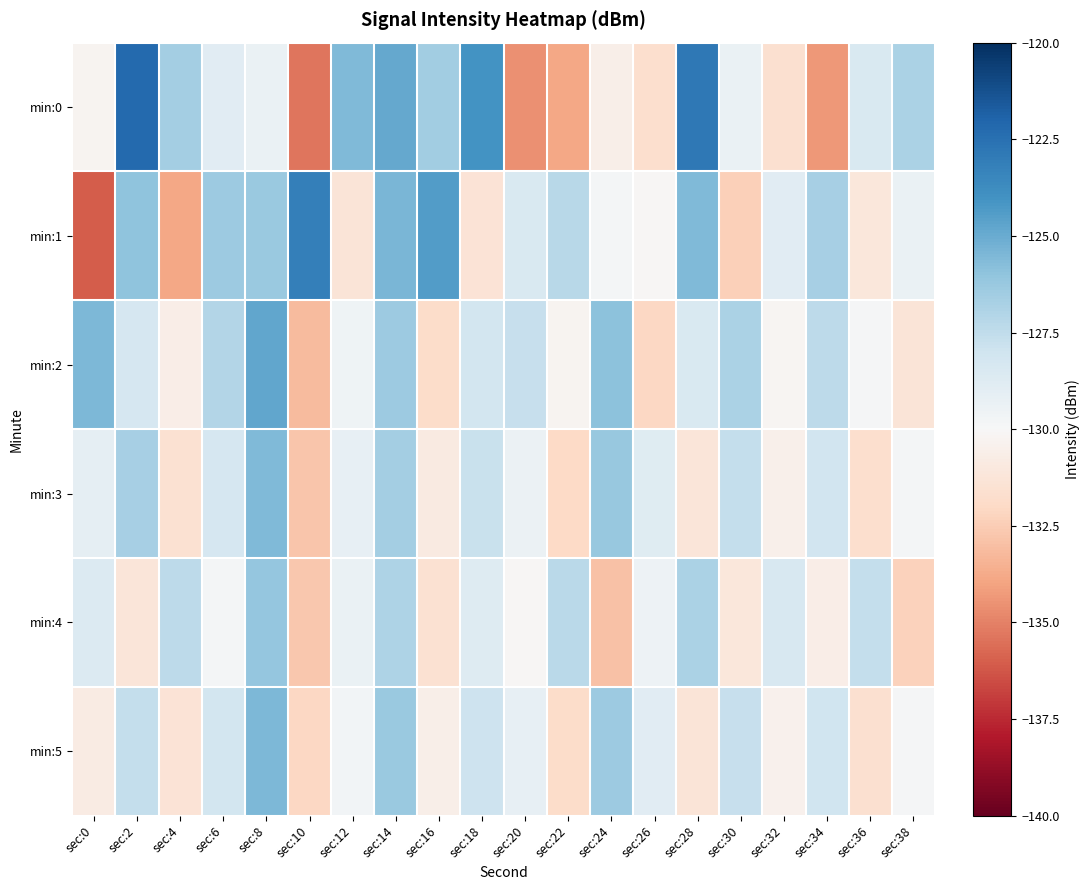

At sec:38, list the series in order from smallest to largest.

min:4, min:2, min:5, min:3, min:1, min:0